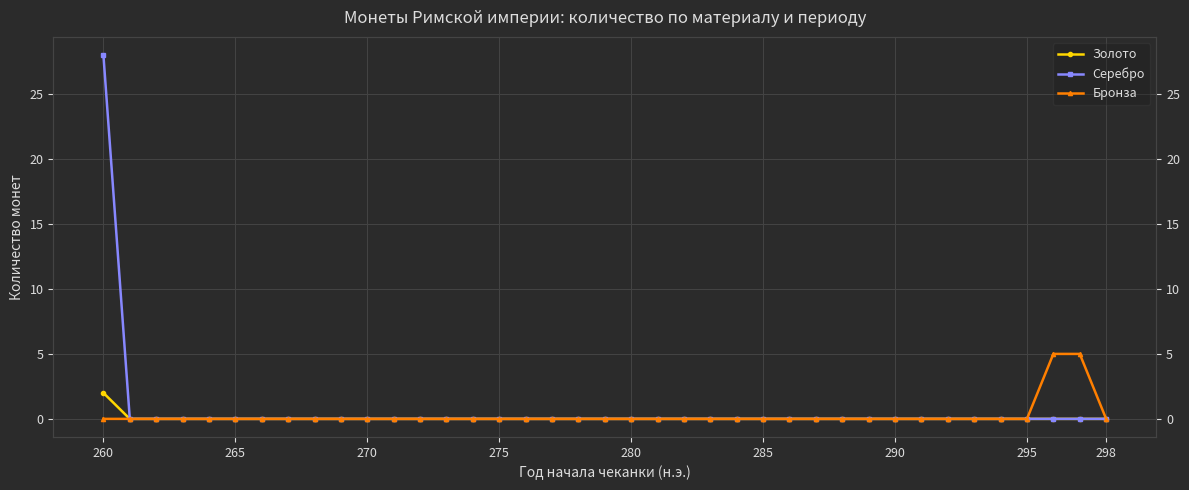

The value of Бронза at 32 is -2. True or false?

False